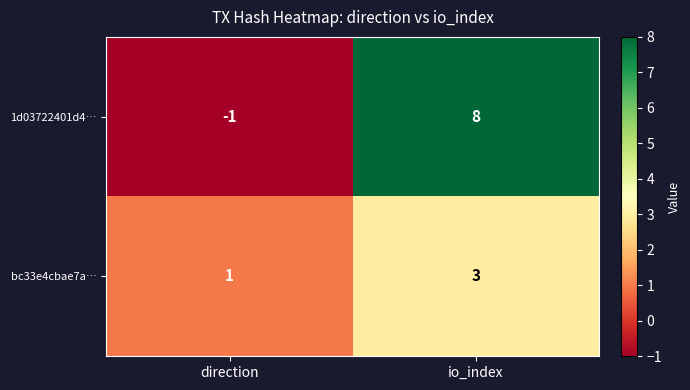

True or false: 1d03722401d4… has a value of 2 at io_index.

False